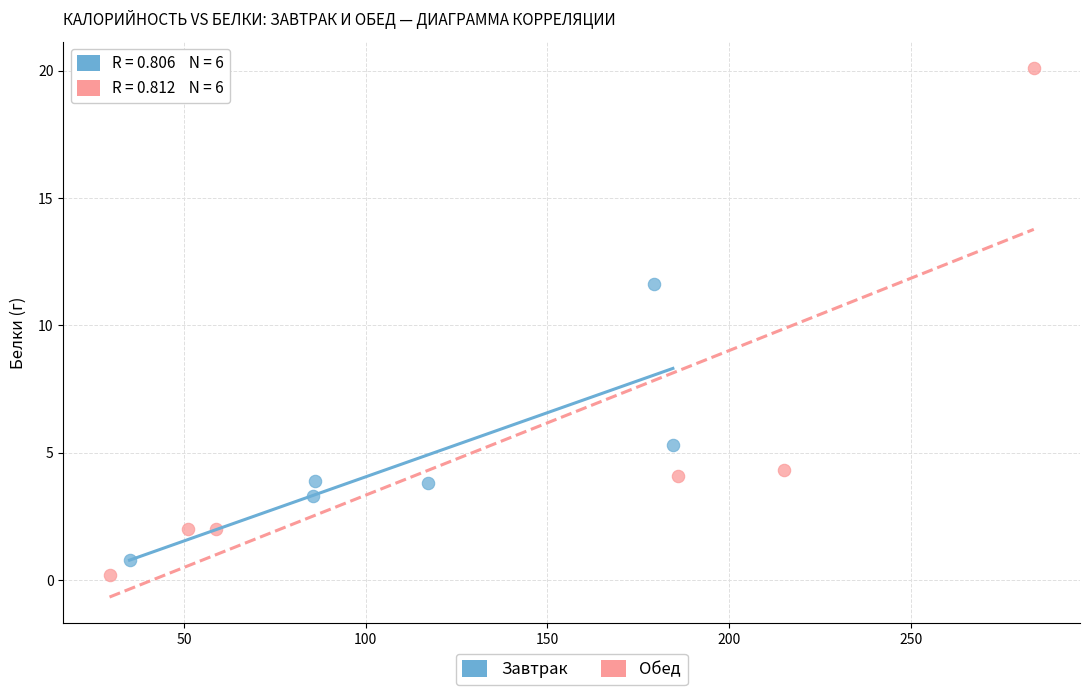

Which series contains the lowest Y value?

Обед